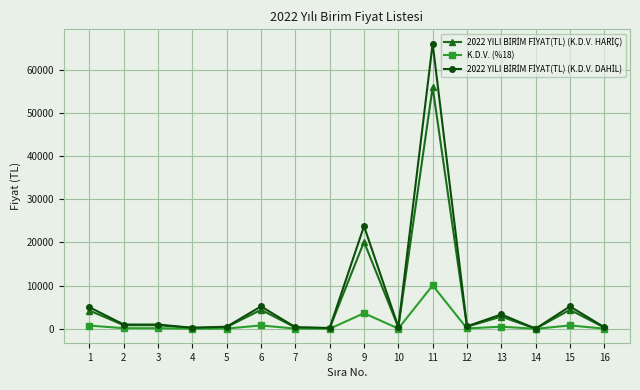

True or false: K.D.V. (%18) has more than 0 points higher than both neighbors.

True